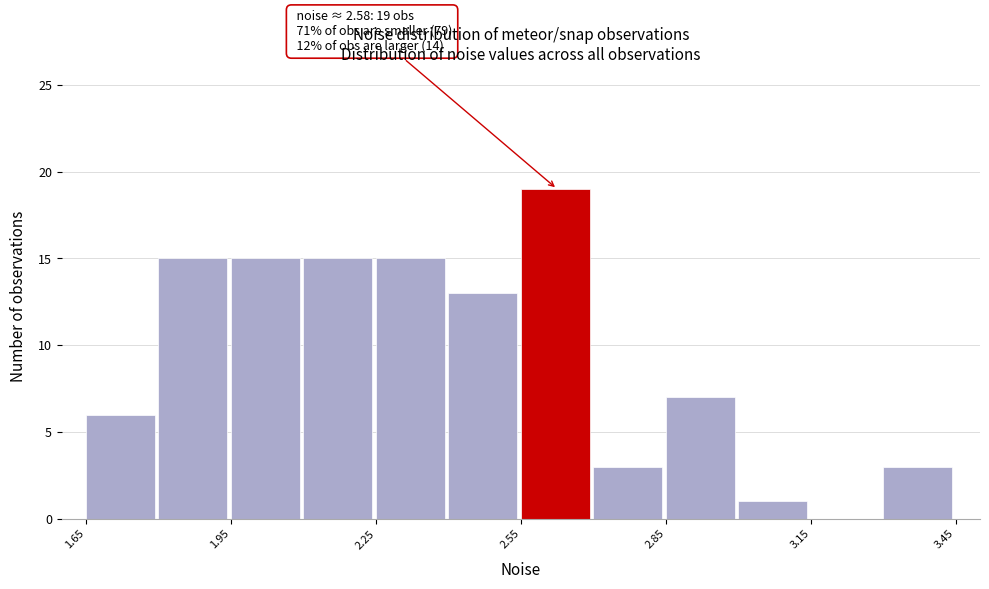

Around what value on the x-axis is the tallest bar? Give the approximate position of its centre, as read against the axis.

2.60